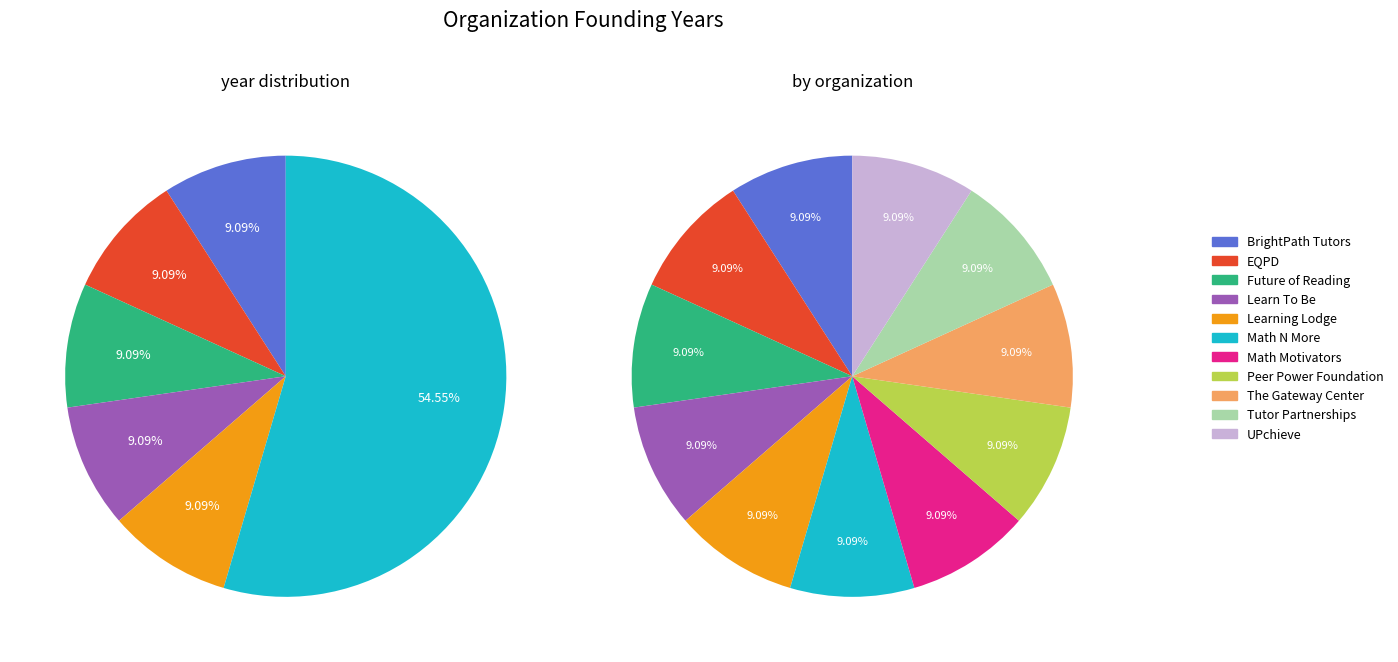

Count the number of slices in the pie.

11